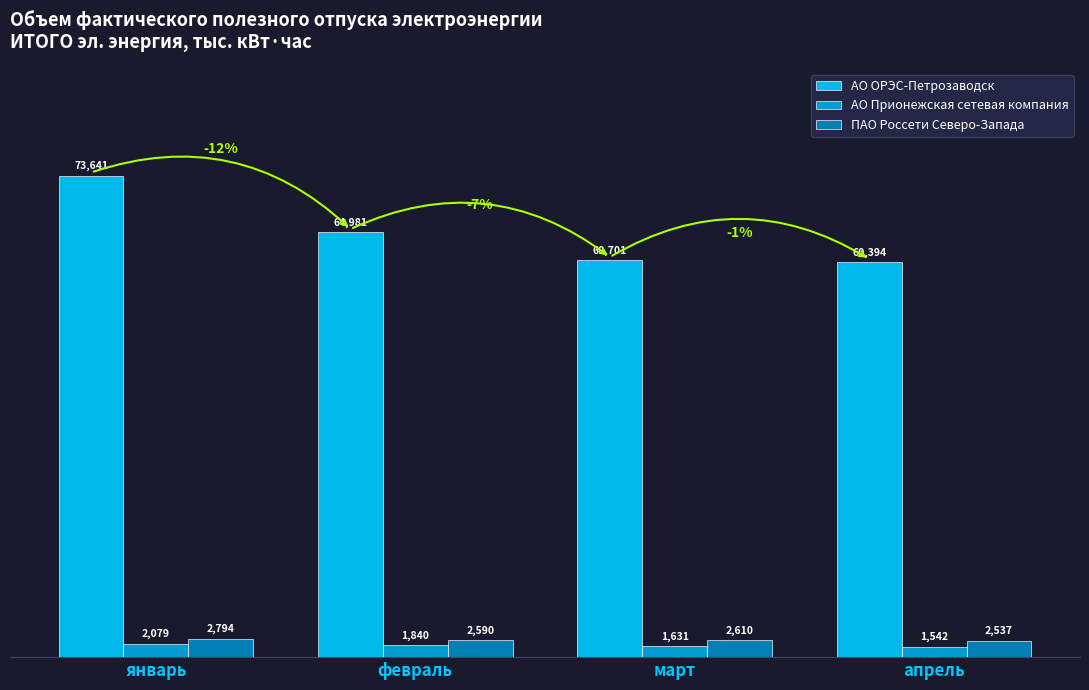

True or false: АО Прионежская сетевая компания has a value of 1541.7 at апрель.

True